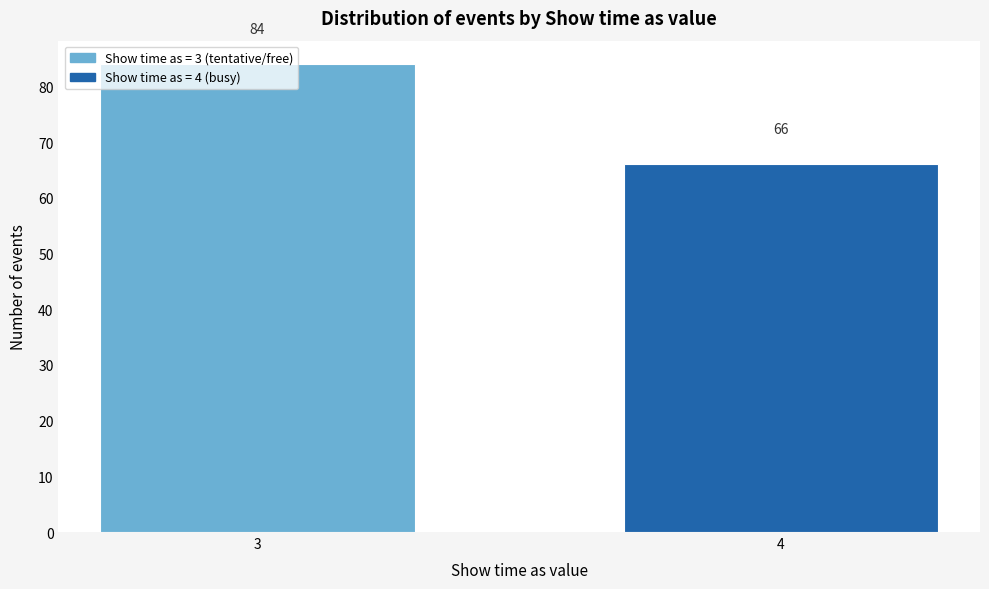

What is the sum of the values at 3 and 4?

150